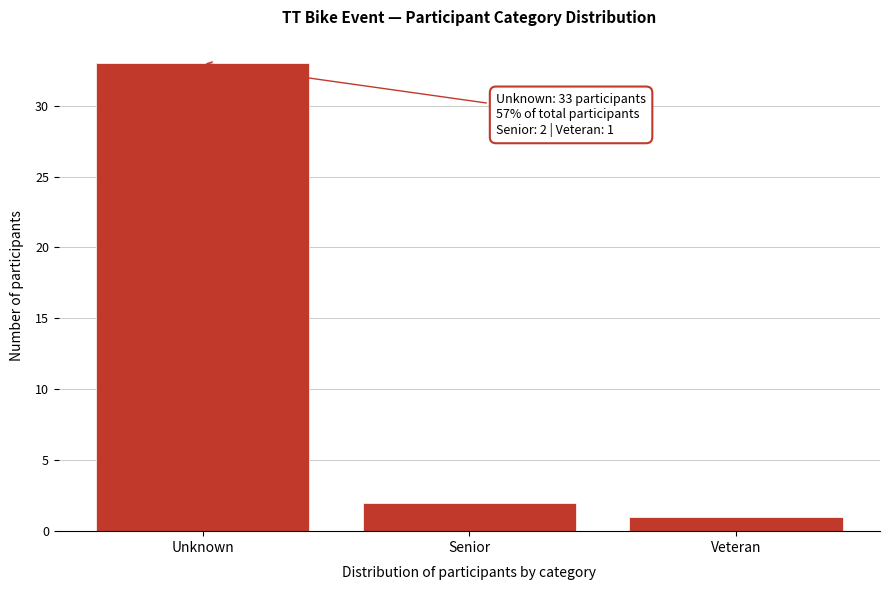

Reading right to left, extract all data points from this chart.

1	2	33